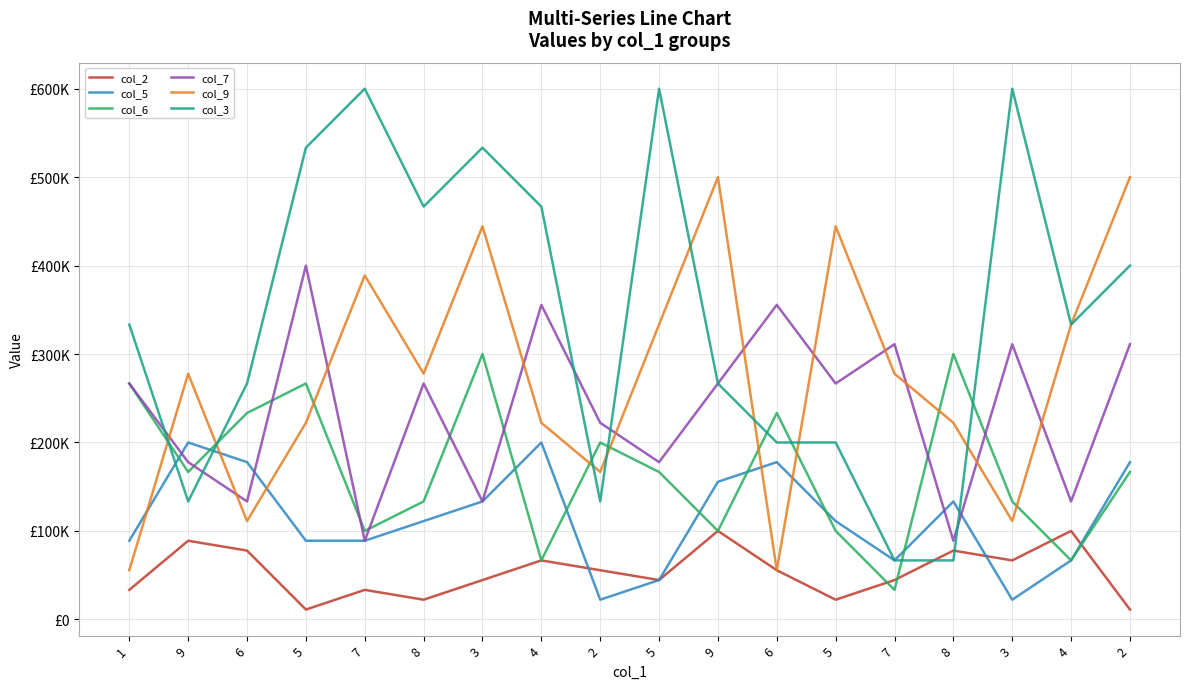

How many intersections are there between col_2 and col_3?

2